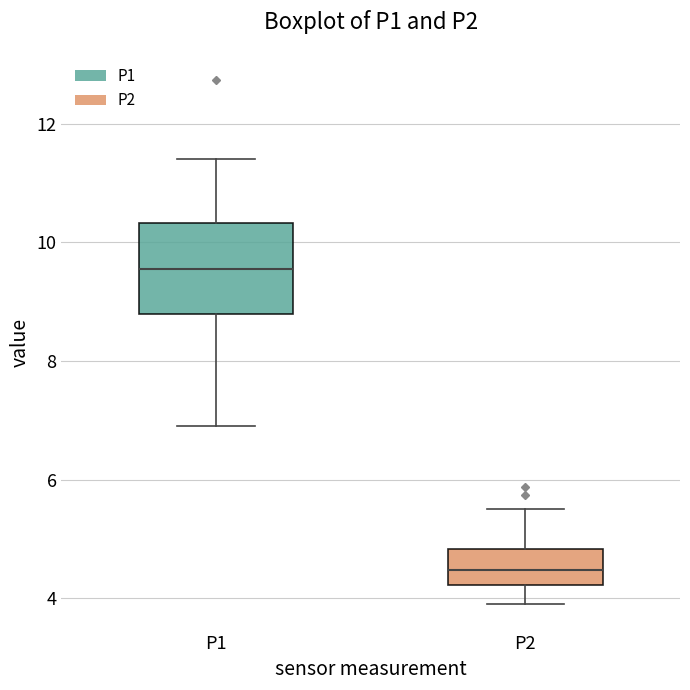

Which box's median line is the lowest?

P2